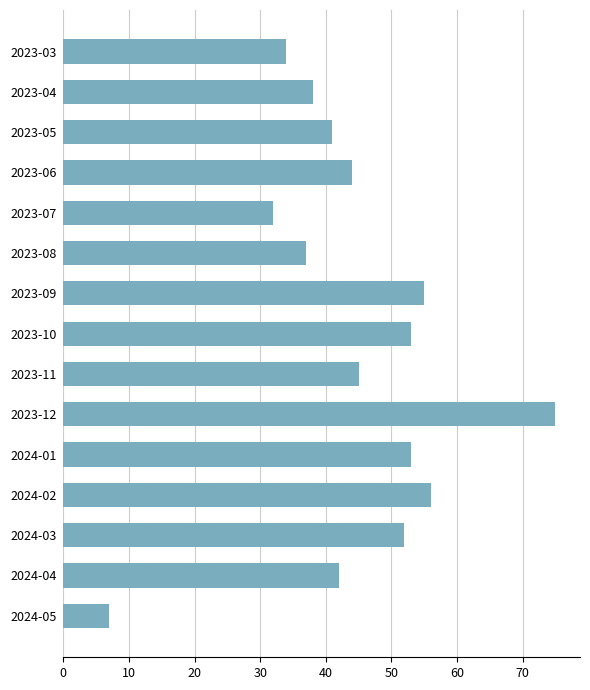

What is the smallest value displayed?

7